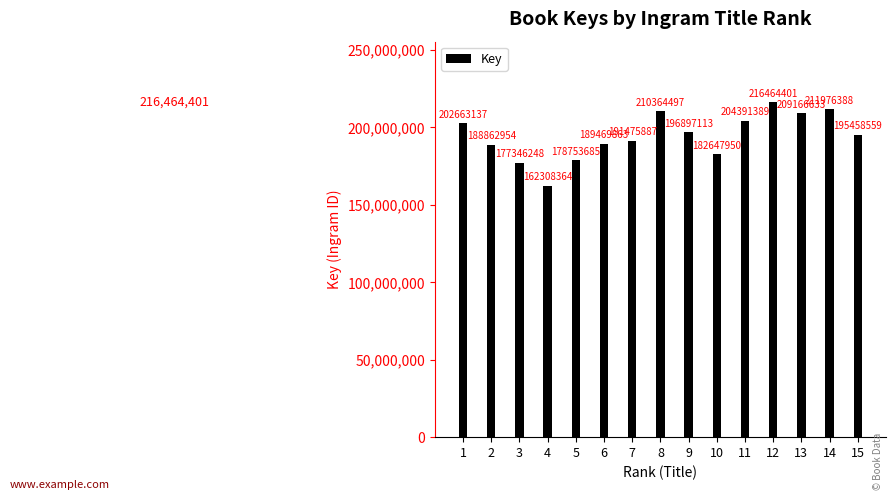

Approximately how many times larger is the value at 15 compared to 3?

1.1